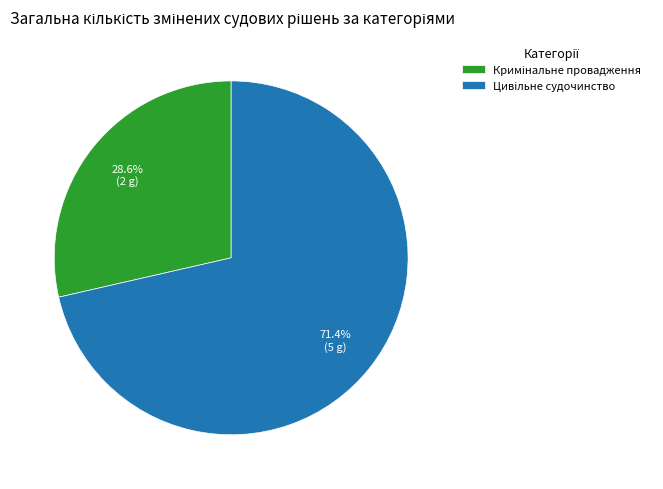

To the nearest percent, what is the difference between the largest and smallest slice percentages?

43%